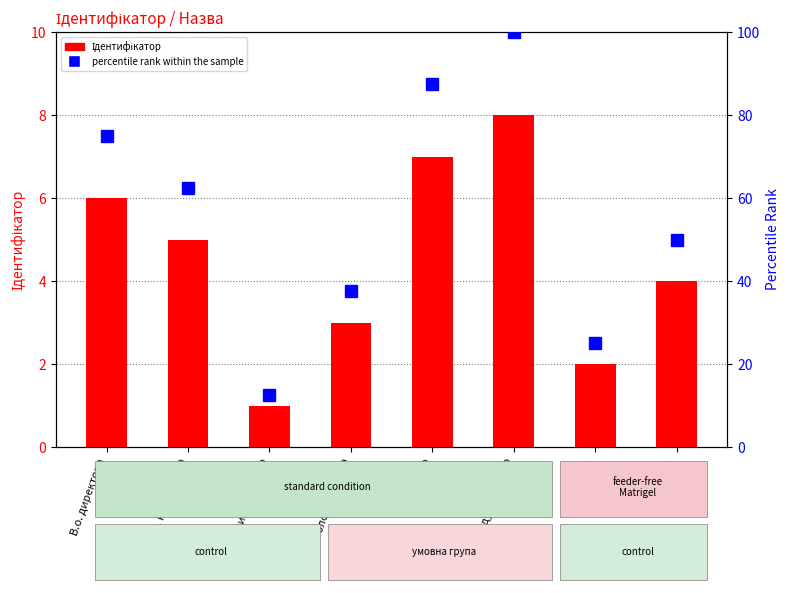

True or false: Ідентифікатор has a value of 7.2 at Ректор.

False